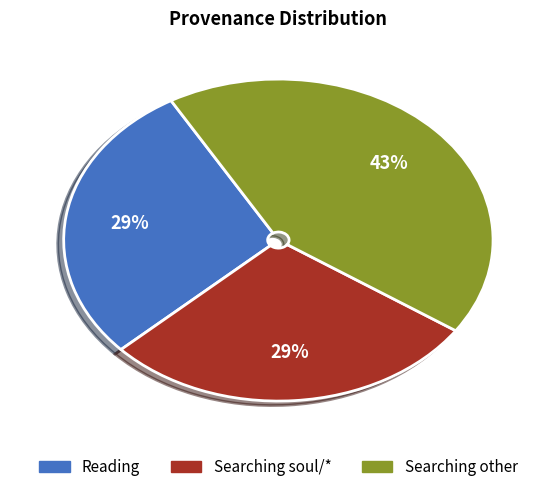

Is it true that Searching soul/* is 29% of the pie?

True